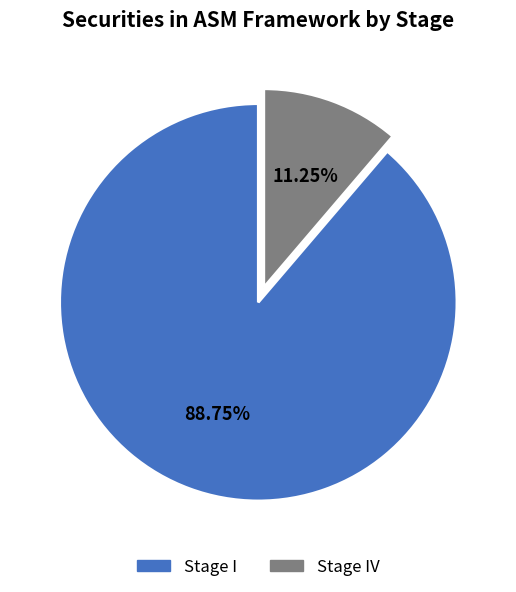

How many segments does this pie chart have?

2